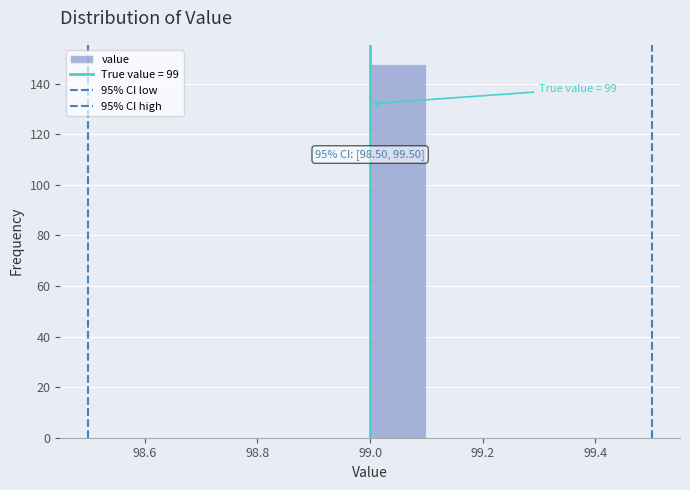

Which range on the x-axis has the tallest bar?

99.0 to 99.1